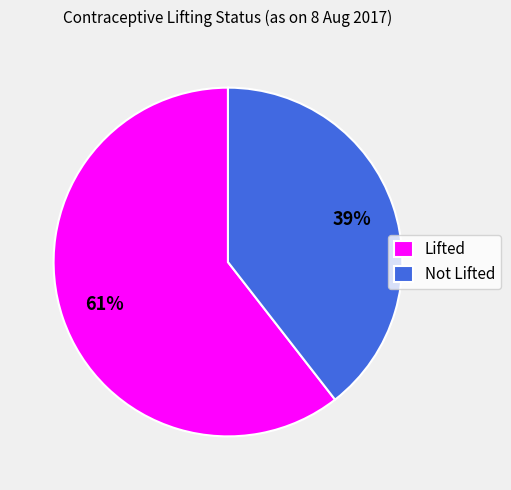

To the nearest percent, what is the average slice percentage?

50%